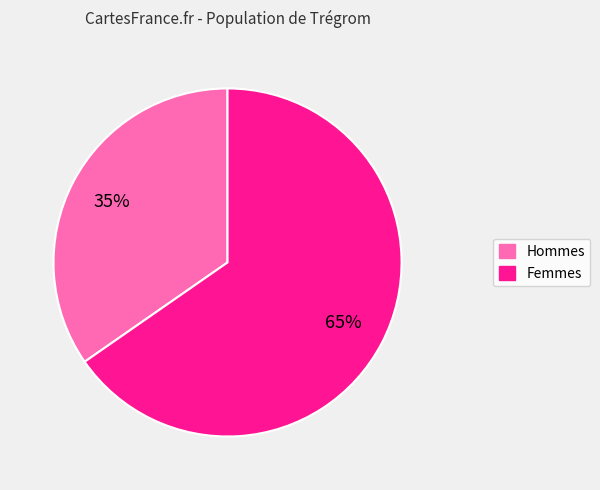

To the nearest percent, what portion does Femmes represent?

65%